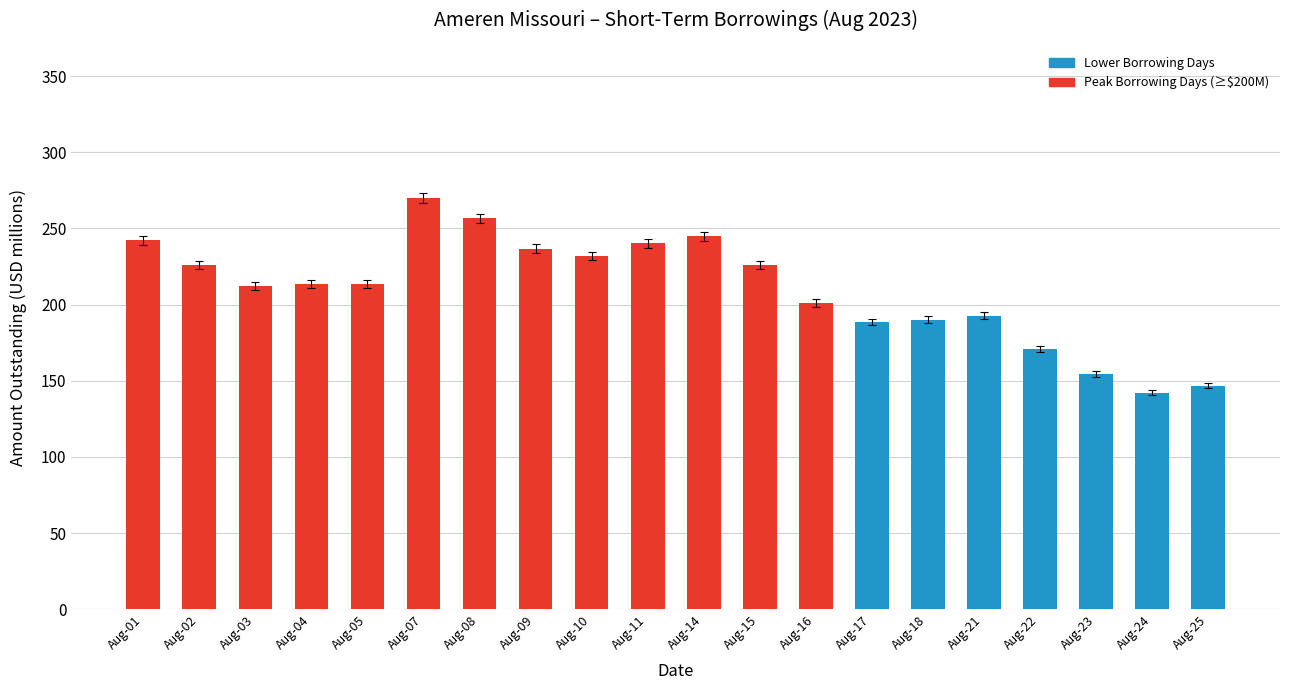

Are the bars horizontal?

No